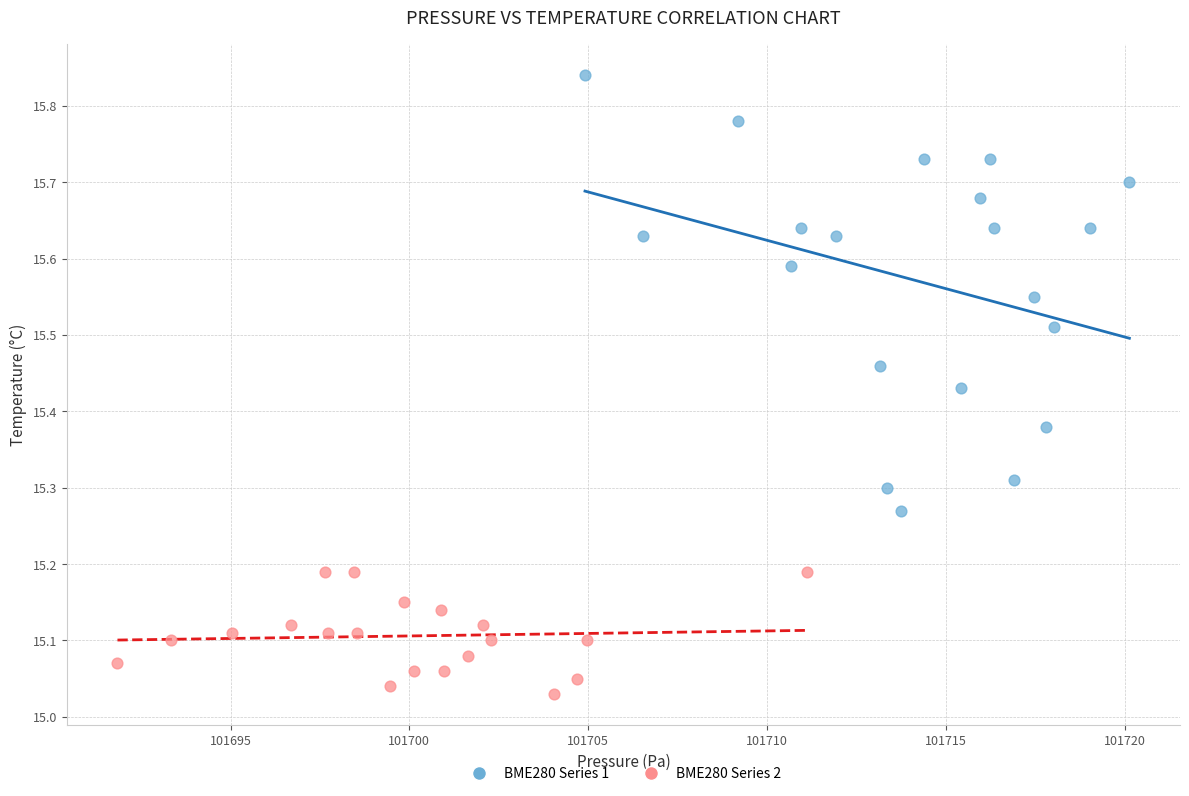

What are all the series names shown in the legend?

BME280 Series 1, BME280 Series 2